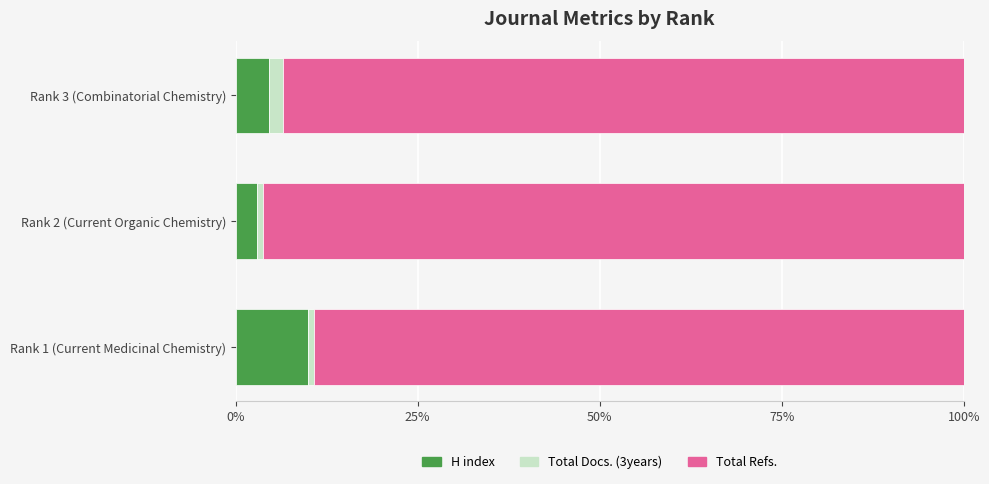

At which label does H index reach its peak?

Rank 1 (Current Medicinal Chemistry)